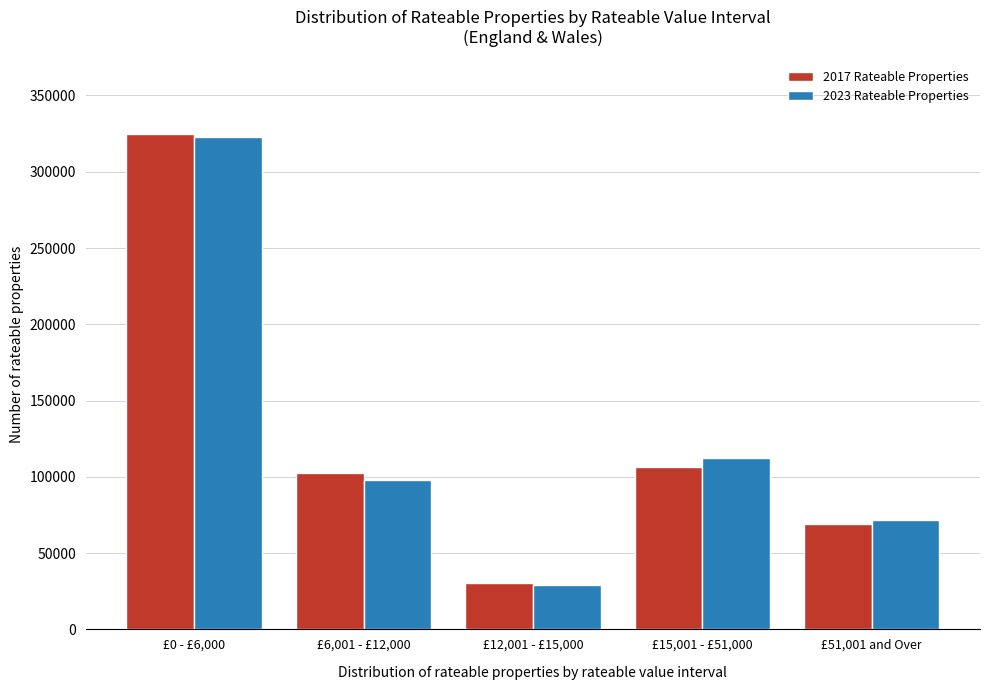

Reading left to right, transcribe all the data shown in this chart.

2017 Rateable Properties: 324820	102660	30660	106560	69310
2023 Rateable Properties: 322830	97890	29130	112220	71940